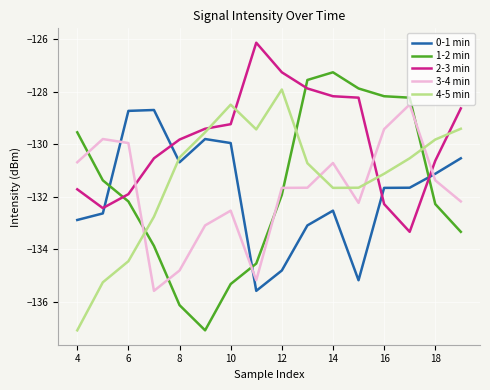

What is the difference between the maximum and minimum values in the 2-3 min series?

7.2